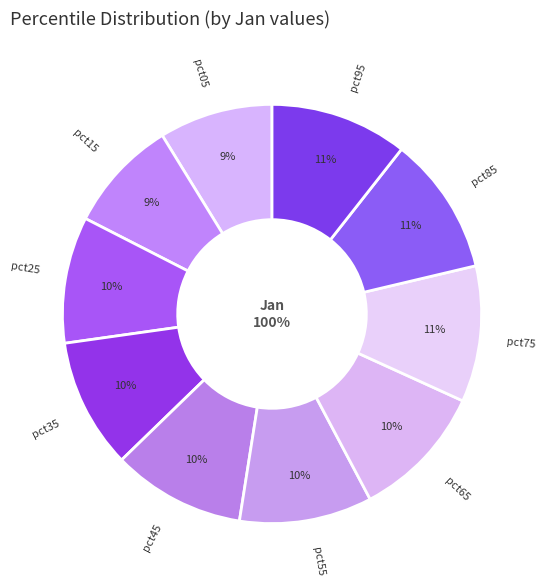

Is it true that pct55 is 20% of the pie?

False